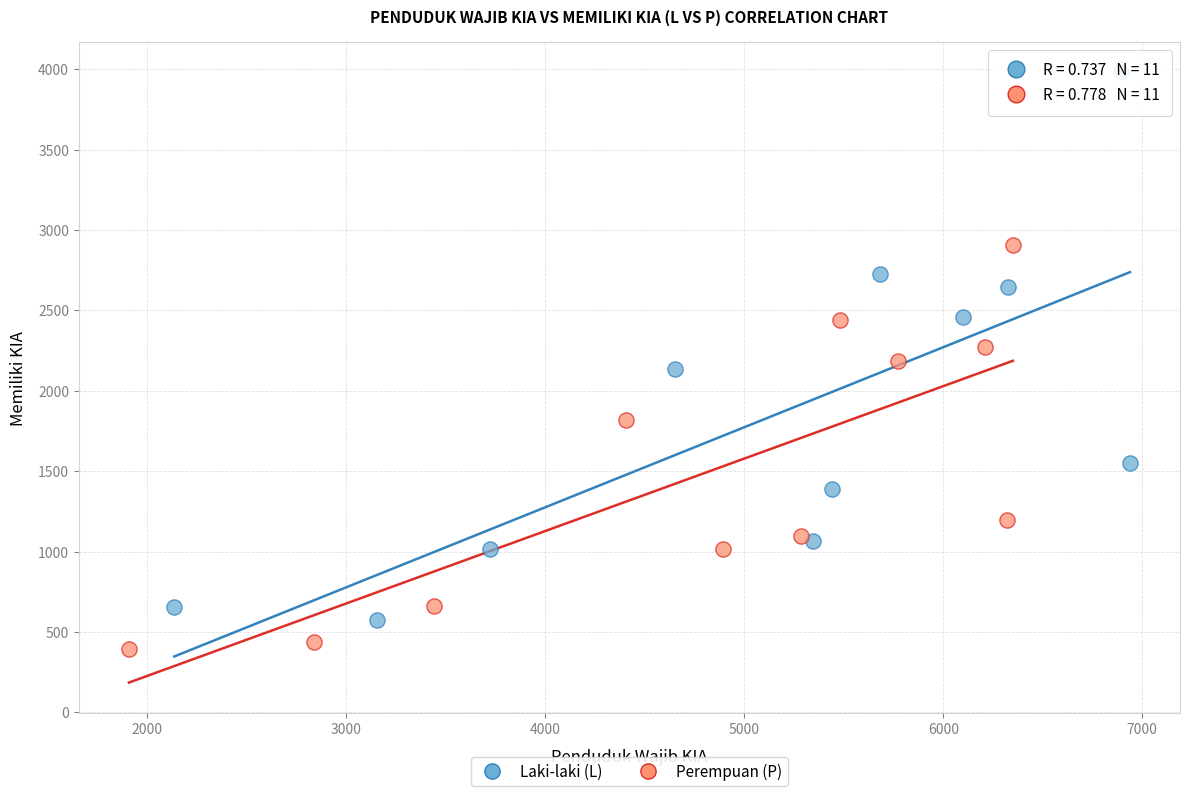

Which series reaches the maximum Y coordinate?

Laki-laki (L)